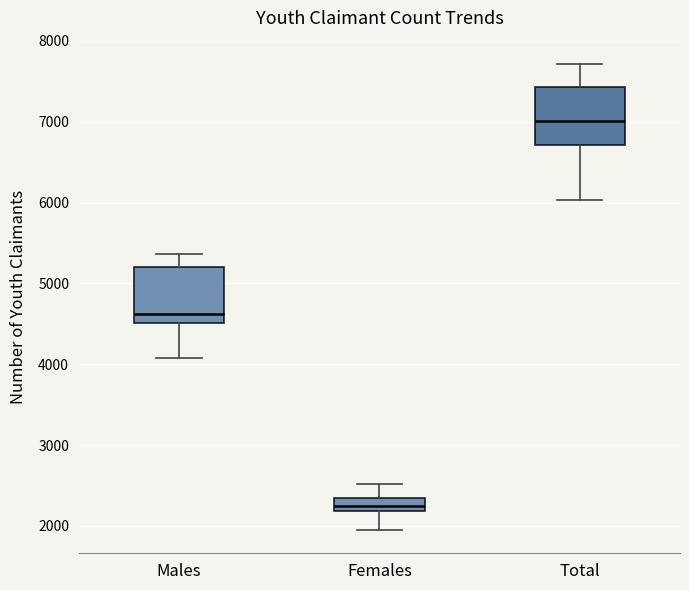

Reading left to right, read every box against the y-axis: the position of its median line, the range the box covers, and the ends of its whiskers. The values are not printed on the chart, so give them approximately, as read against the axis.

Males: median 4600, box 4500 to 5200, whiskers 4100 to 5400
Females: median 2300, box 2200 to 2400, whiskers 1900 to 2500
Total: median 7000, box 6700 to 7400, whiskers 6000 to 7700